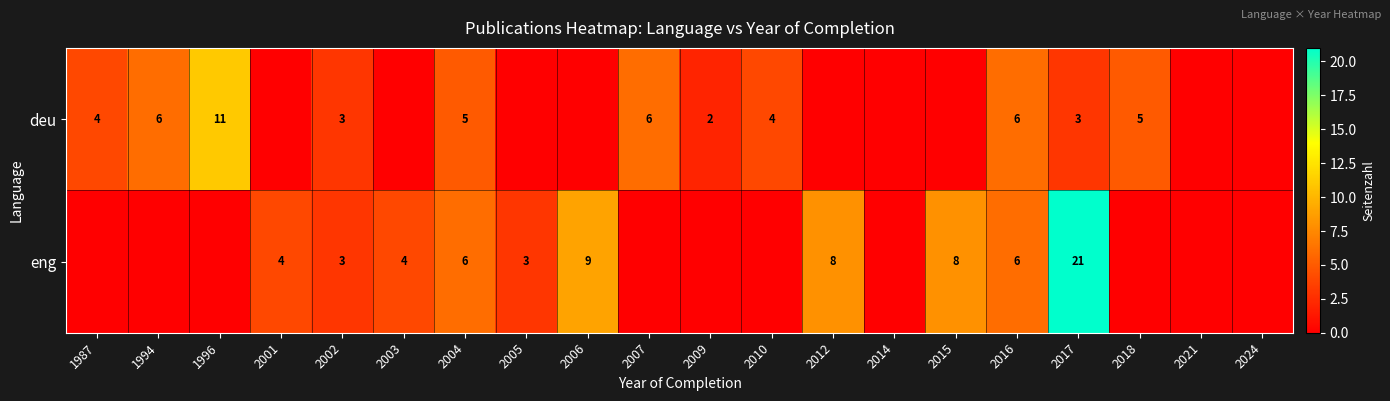

What is the total value across all series at 2016?

12